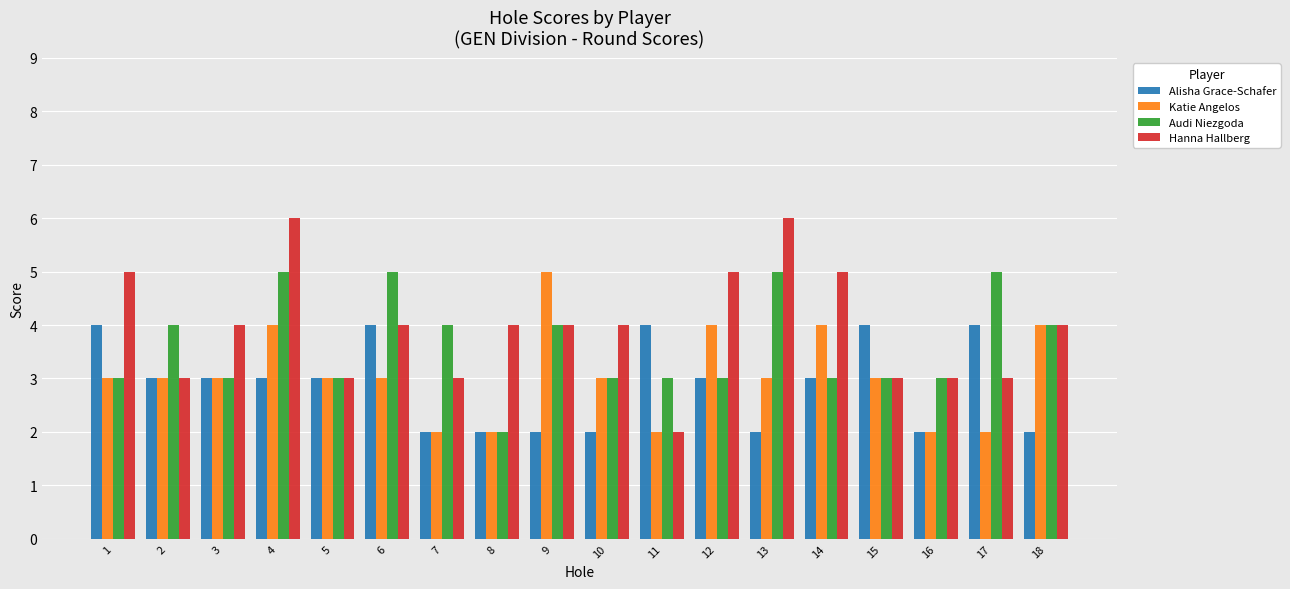

Is it true that Audi Niezgoda equals 4 at 9?

True